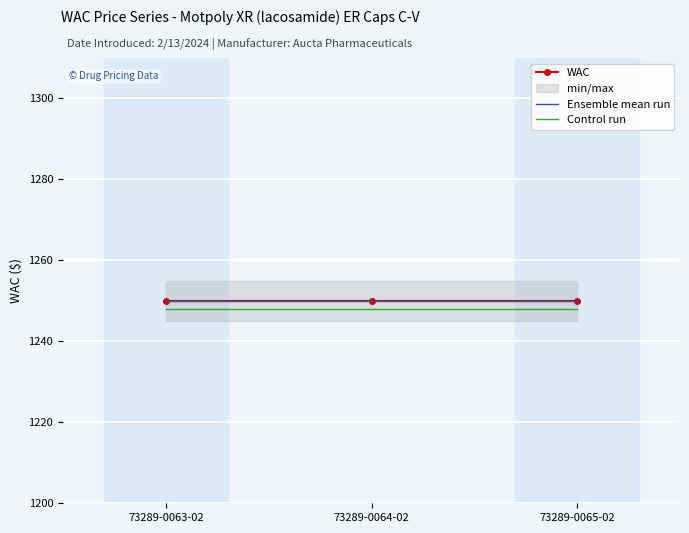

The Control run series shows 2168 at 73289-0063-02. True or false?

False